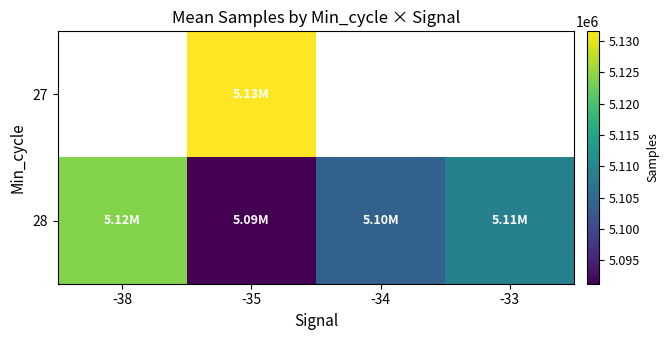

What is the difference between the 28 values at -35 and -38?

32849.9